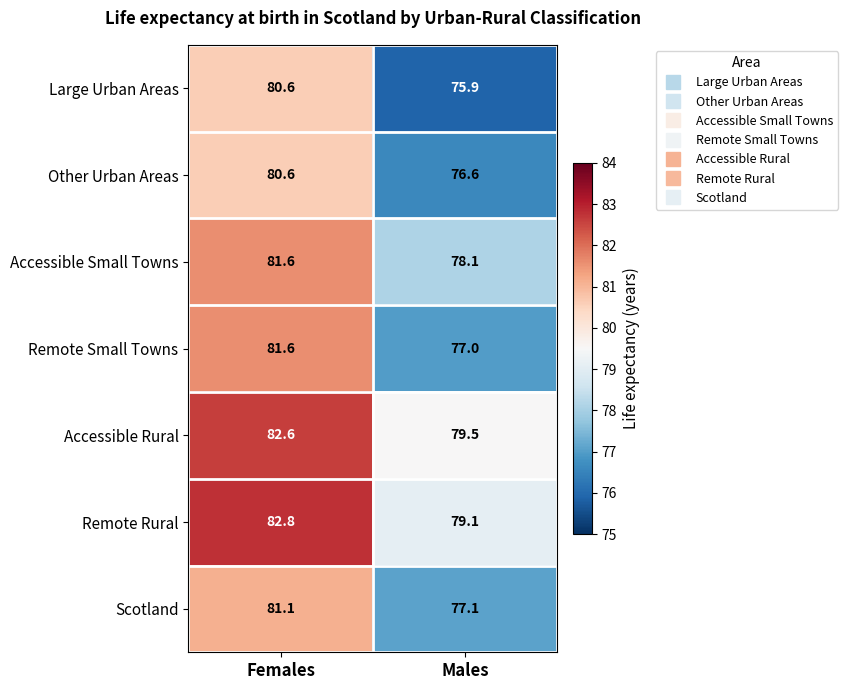

How many distinct data groups are displayed?

7